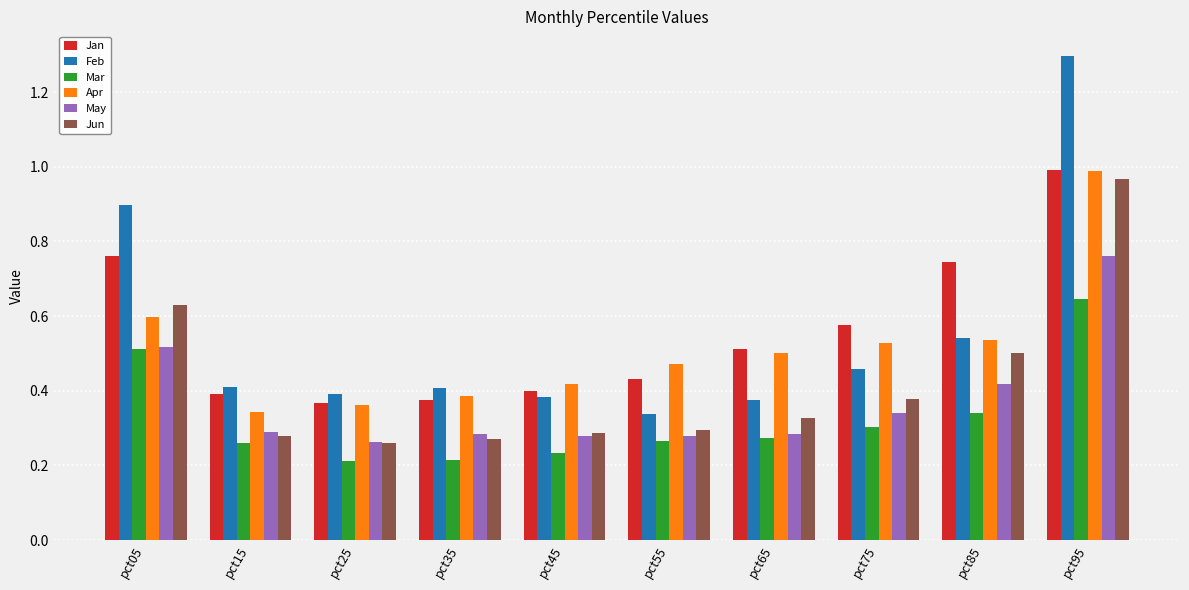

What is the sum of the Jan values at pct05 and pct35?

1.1